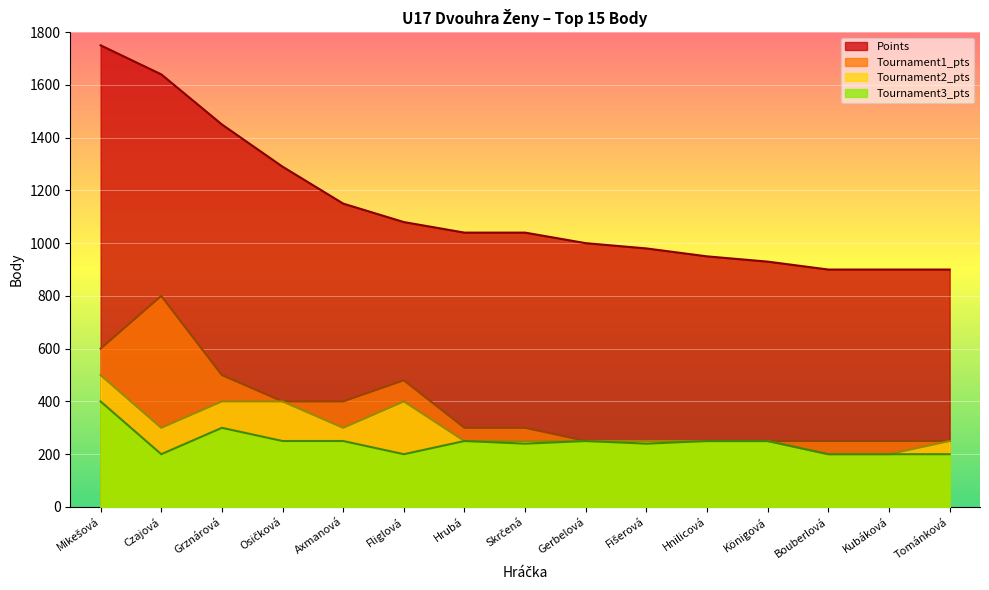

What is the label of the 9th point from the right?

Hrubá